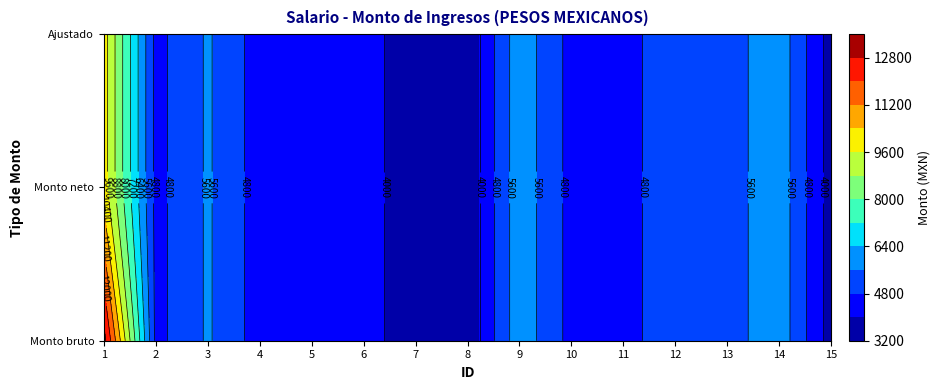

Read the 3 value at 9.

6121.1